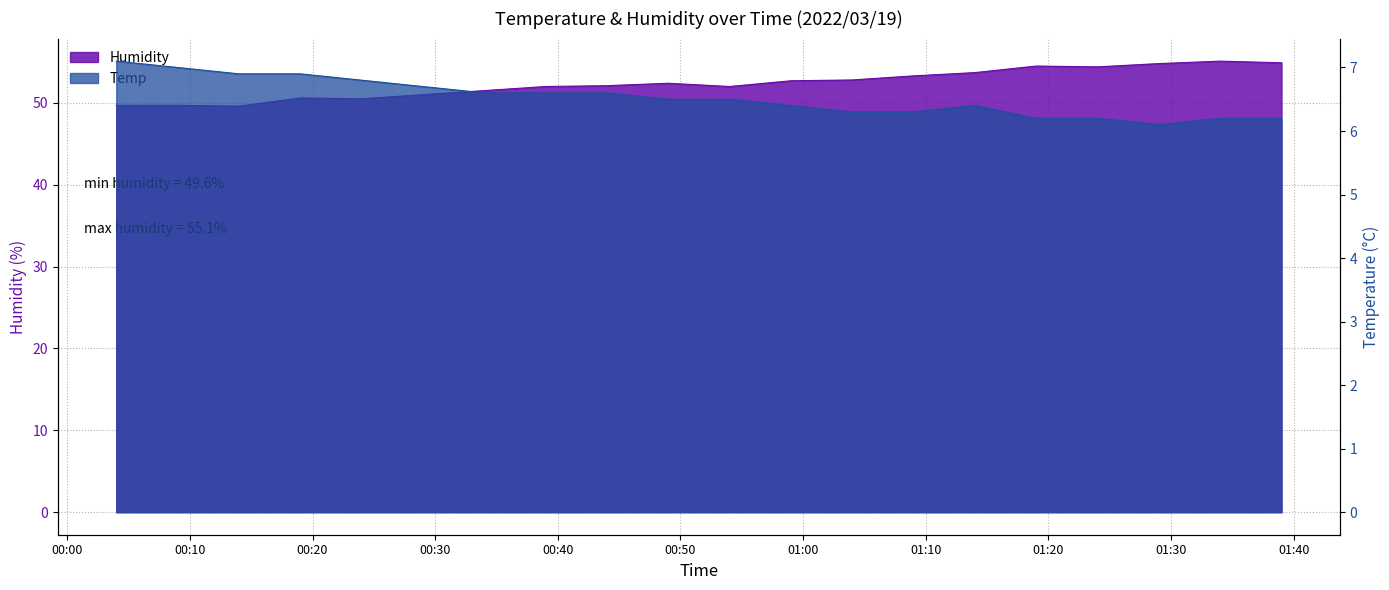

What is the smallest value displayed?

6.1